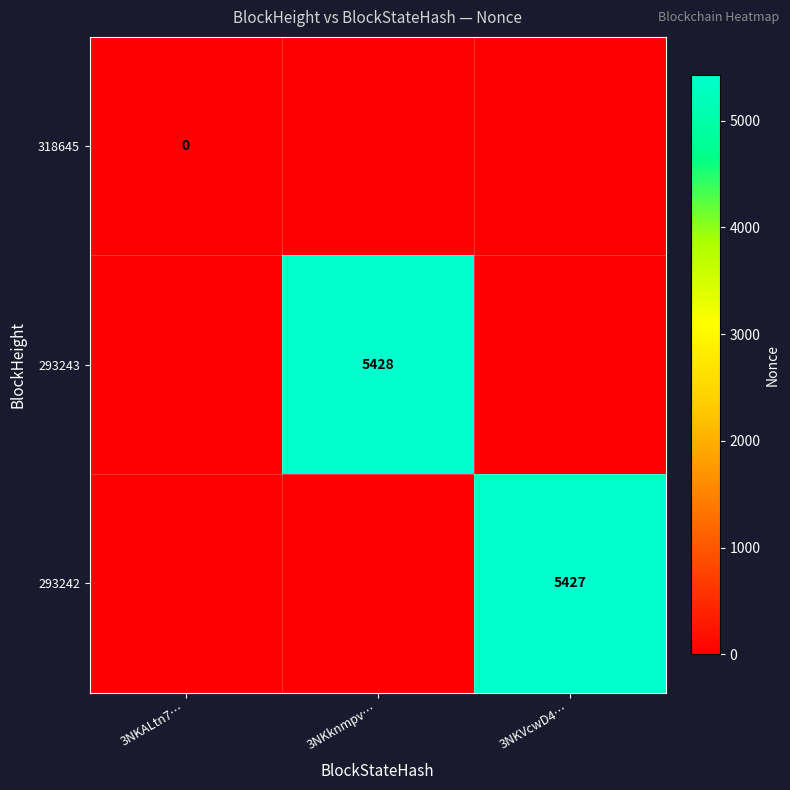

Is it true that 293242 equals 5427 at 3NKVcwD4…?

True